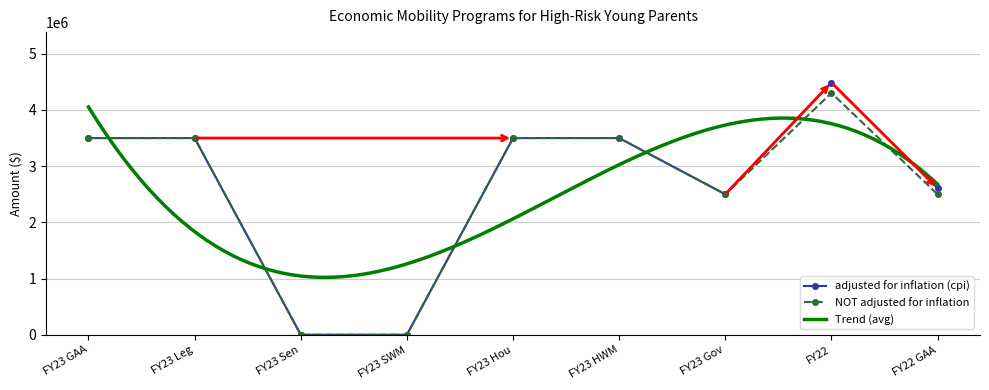

The NOT adjusted for inflation series shows 2500000 at FY22 GAA. True or false?

True